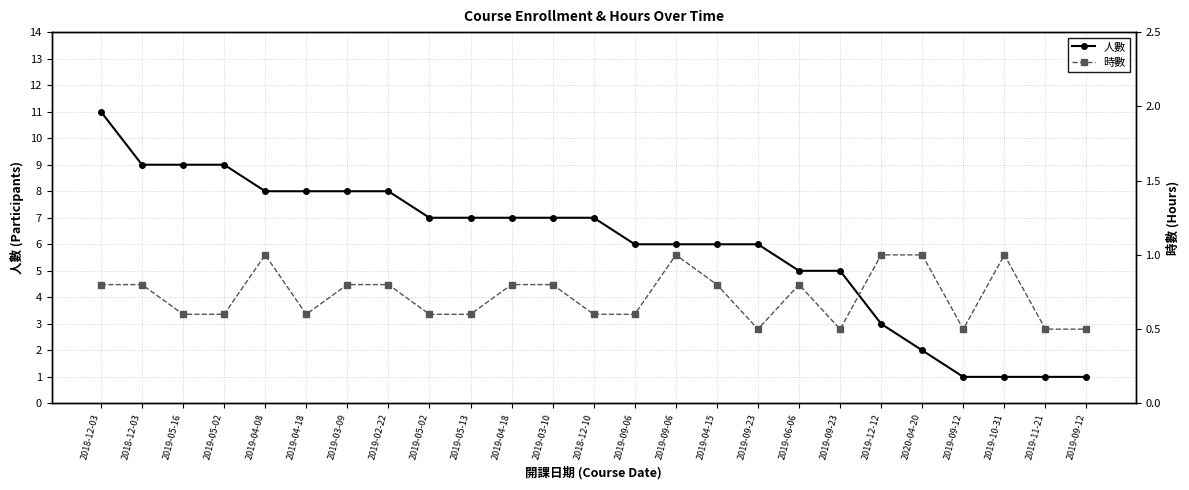

How many interior local valleys does the 時數 series have?

4